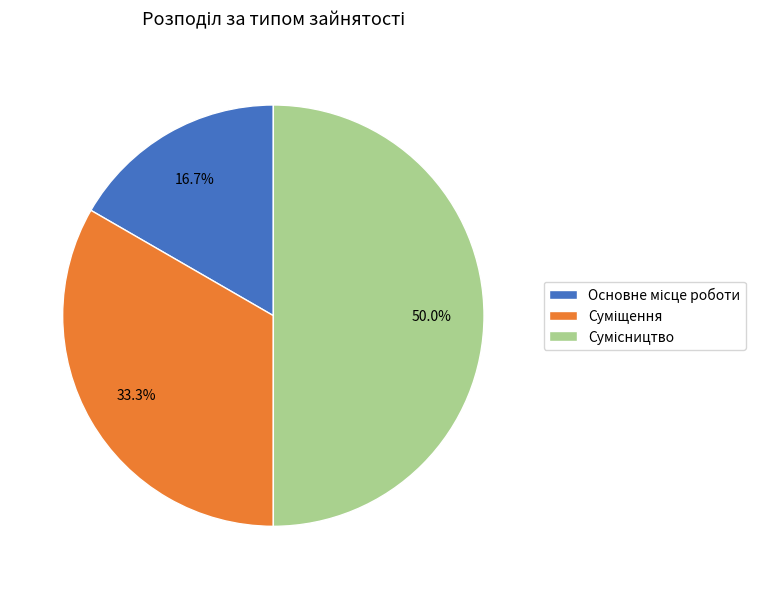

Which slice is the smallest?

Основне місце роботи